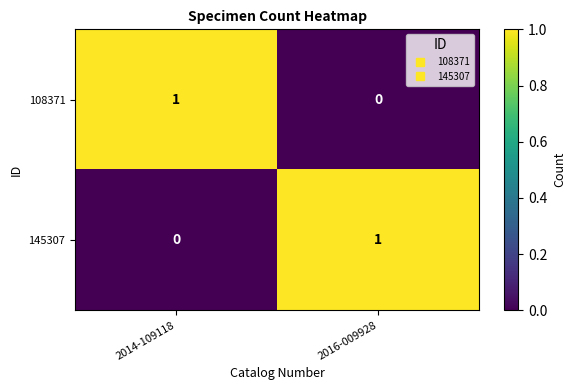

The value of 108371 at 2016-009928 is 0. True or false?

True